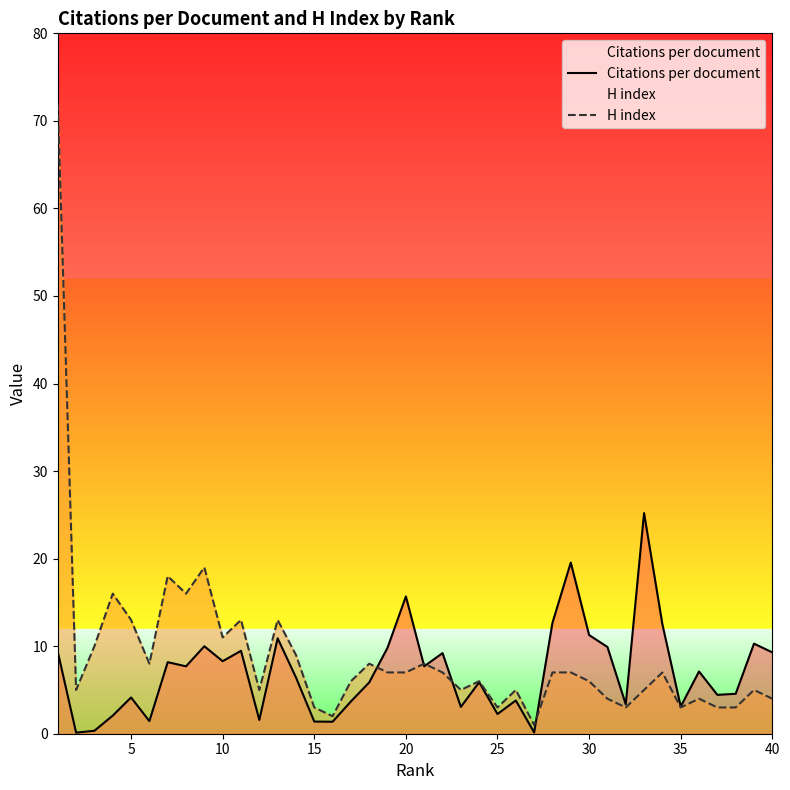

The Citations per document series shows 8.3 at 10. True or false?

True